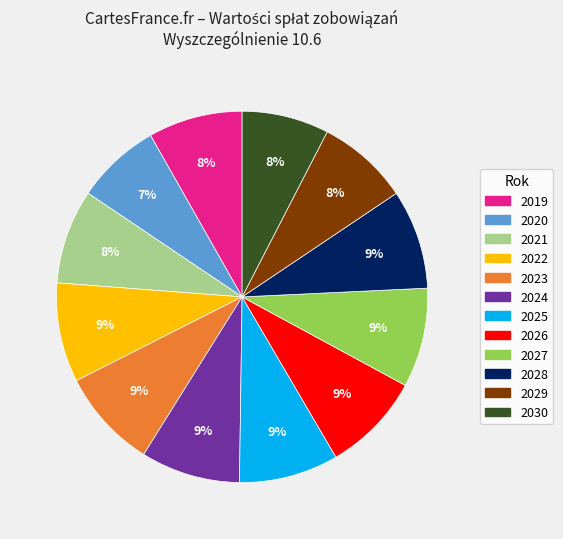

To the nearest percent, what is the combined percentage of 2029 and 2021?

16%